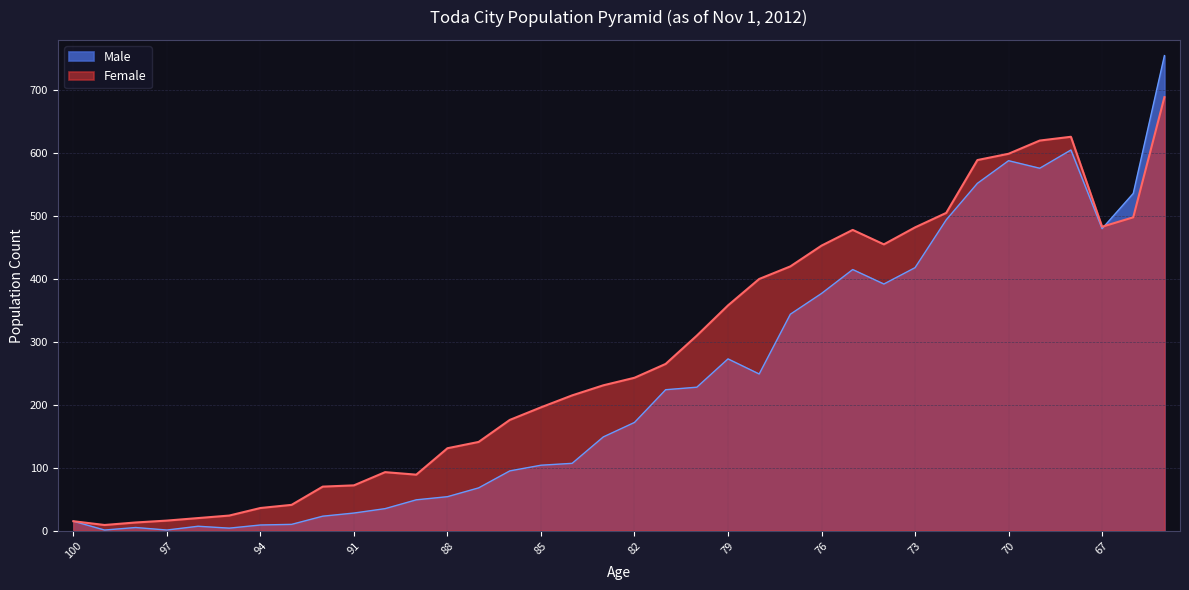

Which series has the largest range (max minus min)?

Male